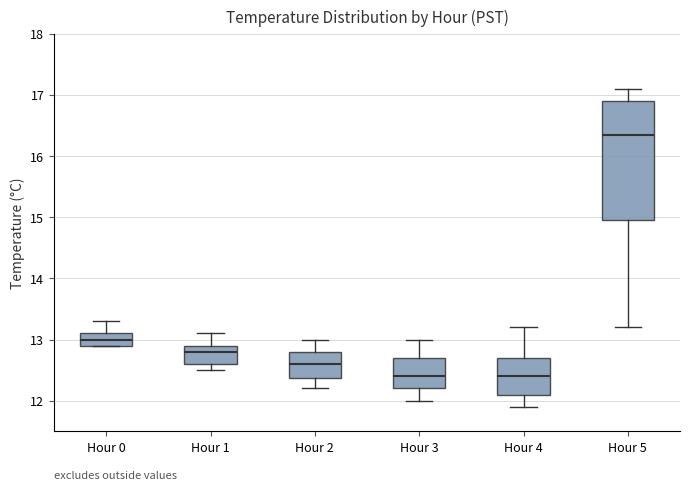

Where is the upper edge of the box for Hour 4 on the y-axis? The values are not printed on the chart, so give them approximately, as read against the axis.

12.7